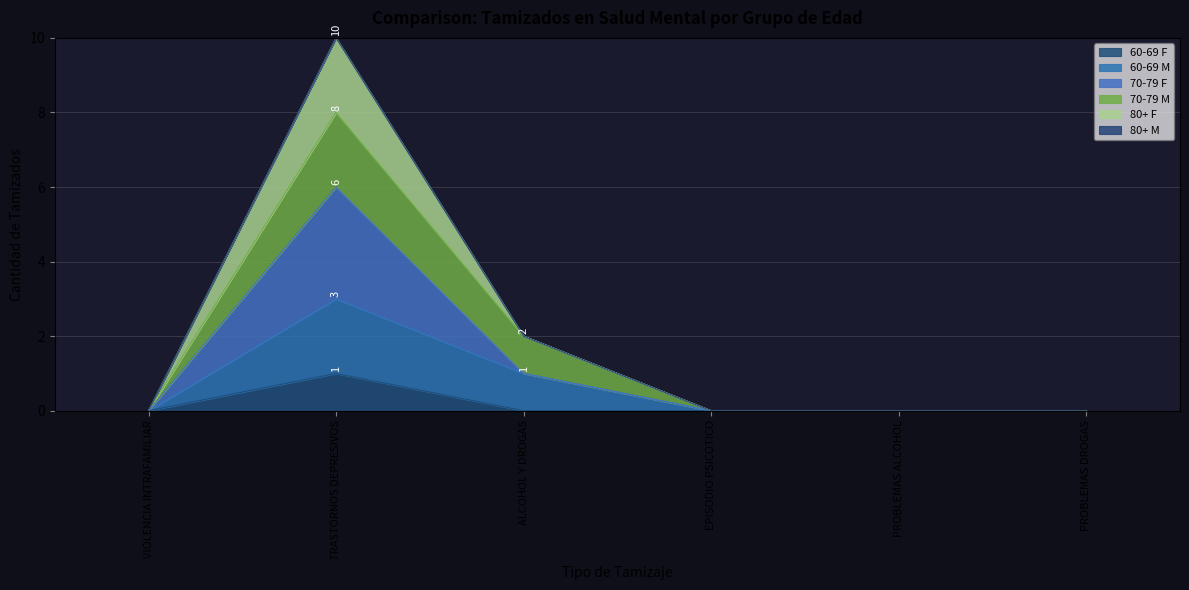

At how many categories does at least one series exceed 0?

2